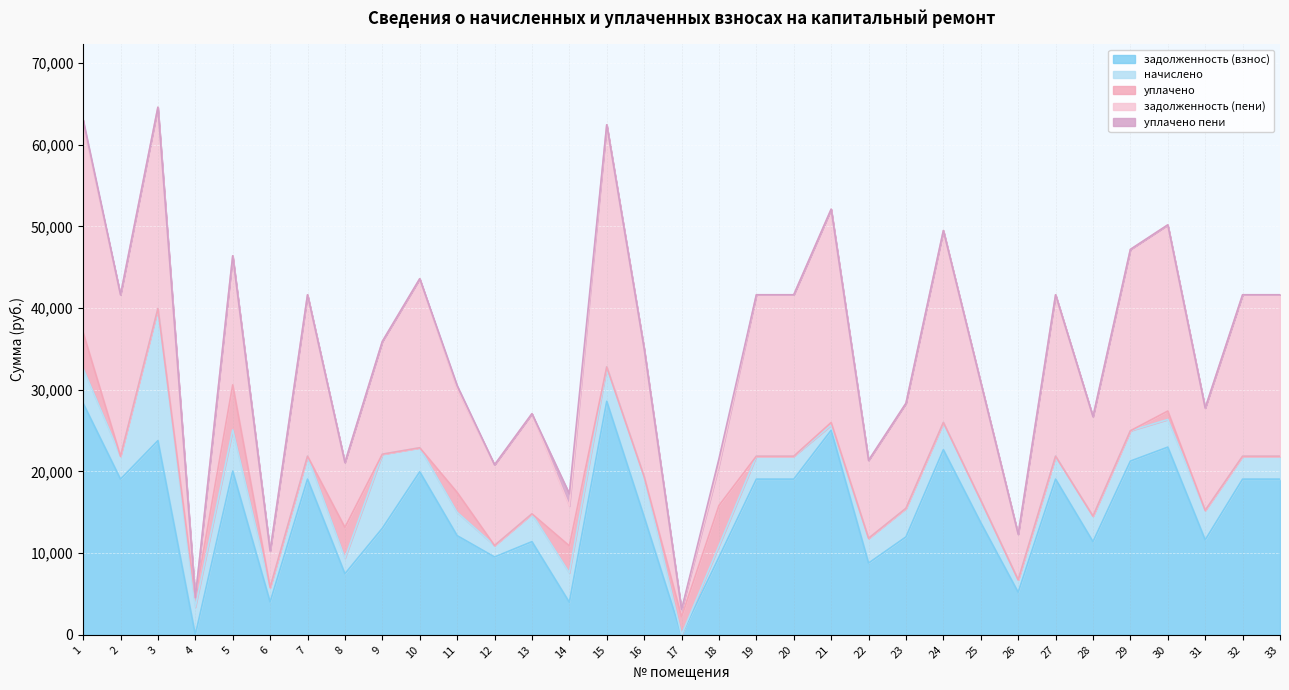

Reading left to right, list all the values displayed in this chart.

задолженность (взнос): 1=28351.3	2=19057.7	3=23769.1	4=0.0	5=20044.1	6=4017.2	7=19057.7	8=7470.4	9=13043.0	10=19957.7	11=12136.9	12=9528.8	13=11402.6	14=3981.2	15=28586.5	16=14440.8	17=0.0	18=9496.2	19=19057.7	20=19057.7	21=25039.3	22=8782.5	23=11984.2	24=22657.6	25=13725.1	26=5204.9	27=19057.7	28=11400.4	29=21269.2	30=22975.1	31=11622.9	32=19057.7	33=19057.7
начислено: 1=4251.0	2=2808.0	3=16168.8	4=3400.8	5=5046.6	6=1778.4	7=2808.0	8=1911.0	9=9069.4	10=2940.6	11=2854.8	12=1404.0	13=3408.6	14=3603.6	15=4212.0	16=4921.8	17=-4148.8	18=1404.0	19=2808.0	20=2808.0	21=627.9	22=3034.2	23=3502.2	24=3338.4	25=2737.8	26=1521.0	27=2808.0	28=3127.8	29=3712.8	30=3385.2	31=3611.4	32=2808.0	33=2808.0
уплачено: 1=4420.6	2=0.0	3=0.0	4=1152.3	5=5508.0	6=0.0	7=0.0	8=3768.9	9=0.0	10=0.0	11=2439.4	12=0.0	13=0.0	14=3300.0	15=0.0	16=0.0	17=2201.8	18=4924.5	19=0.0	20=0.0	21=324.3	22=0.0	23=0.0	24=0.0	25=5.2	26=0.0	27=0.0	28=0.0	29=0.0	30=1032.6	31=0.0	32=0.0	33=0.0
задолженность (пени): 1=25493.5	2=19759.7	3=24644.6	4=0.0	5=15797.7	6=4461.8	7=19759.7	8=7948.1	9=13803.5	10=20692.8	11=12650.5	12=9879.8	13=12254.7	14=4882.1	15=29639.5	16=15671.3	17=787.8	18=4922.8	19=19759.7	20=19759.7	21=26107.9	22=9541.0	23=12859.7	24=23492.2	25=14409.6	26=5585.1	27=19759.7	28=12182.4	29=22197.4	30=22788.9	31=12525.7	32=19759.7	33=19759.7
уплачено пени: 1=528.6	2=0.0	3=0.0	4=0.0	5=0.0	6=0.0	7=0.0	8=0.0	9=0.0	10=0.0	11=425.5	12=0.0	13=0.0	14=1500.0	15=0.0	16=0.0	17=98.2	18=800.1	19=0.0	20=0.0	21=0.0	22=0.0	23=0.0	24=0.0	25=0.0	26=0.0	27=0.0	28=0.0	29=0.0	30=0.0	31=0.0	32=0.0	33=0.0